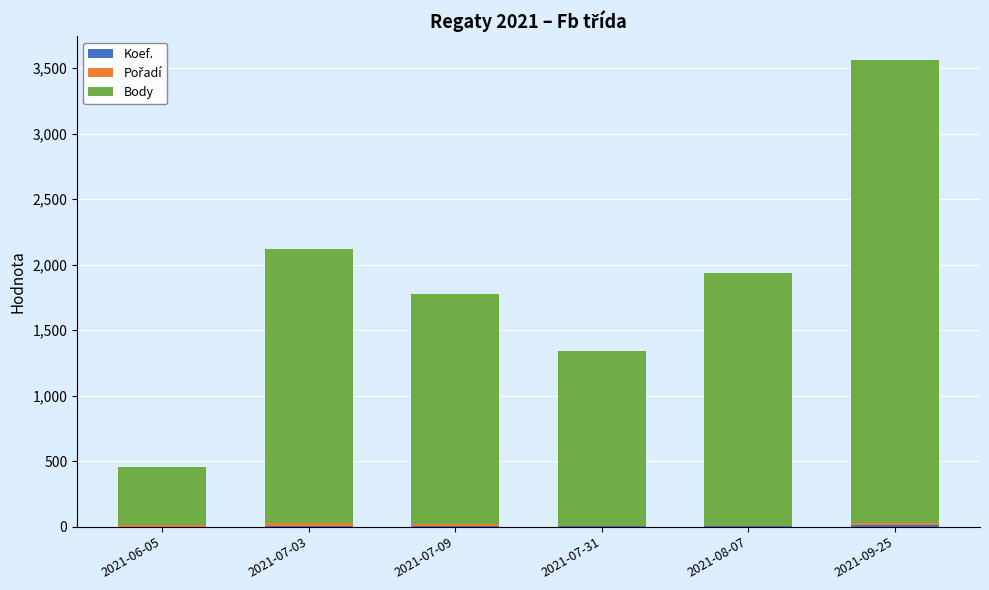

At which category is the sum across all series the highest?

2021-09-25